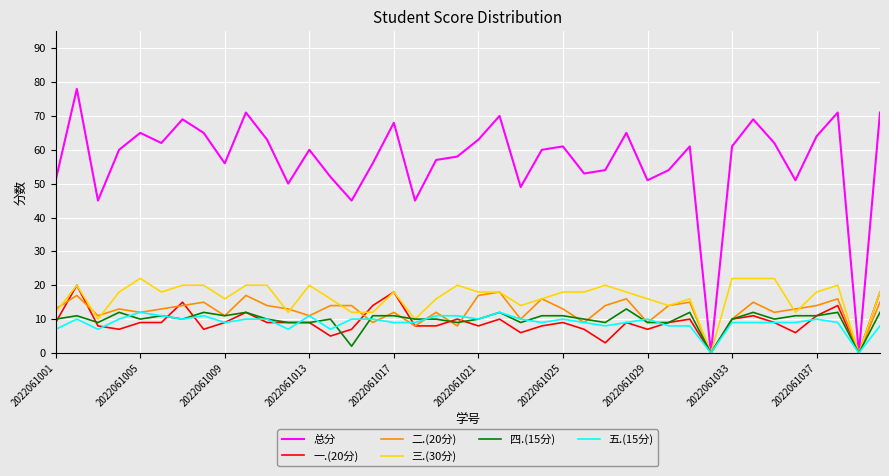

Which series has the largest total across all categories?

总分